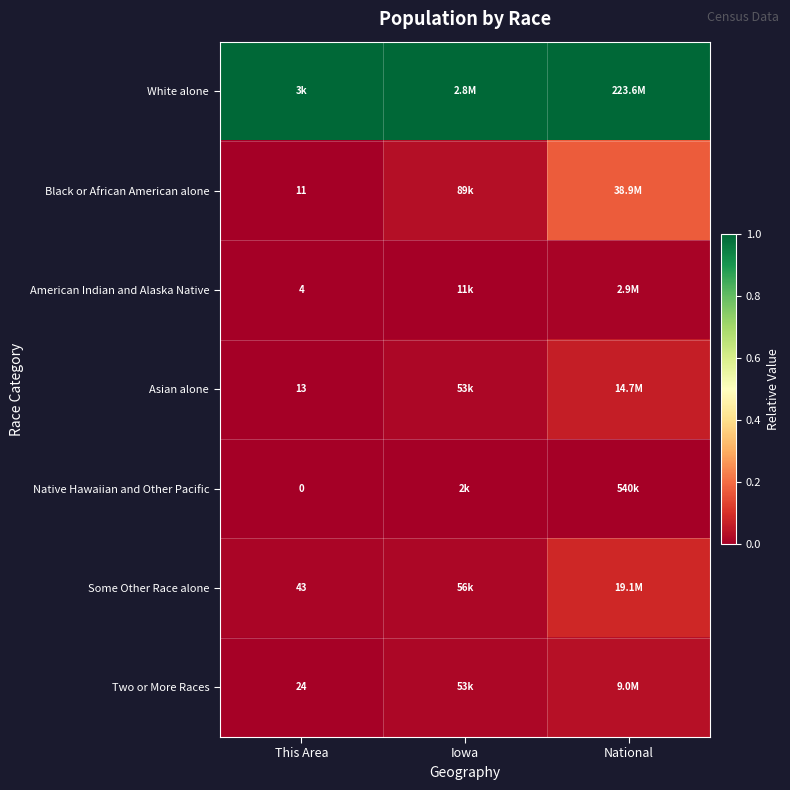

What is the greatest value displayed?

1.0